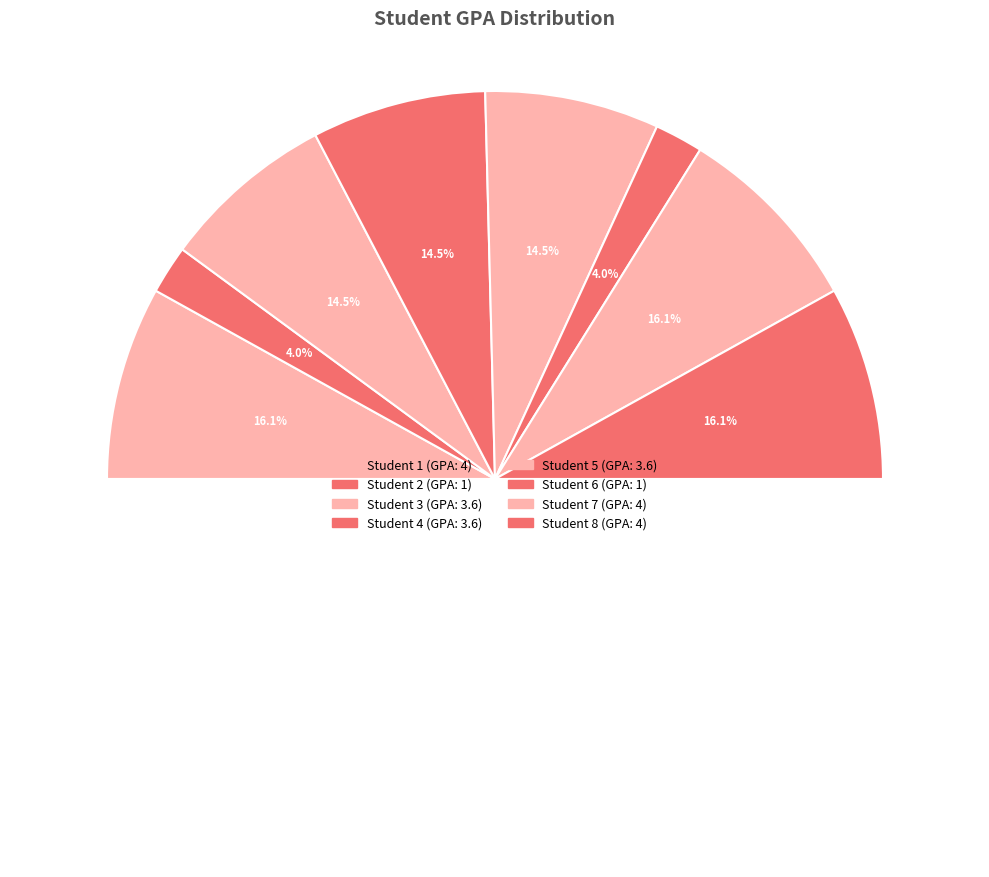

To the nearest percent, what is the combined percentage of Student 8 and Student 5?

31%